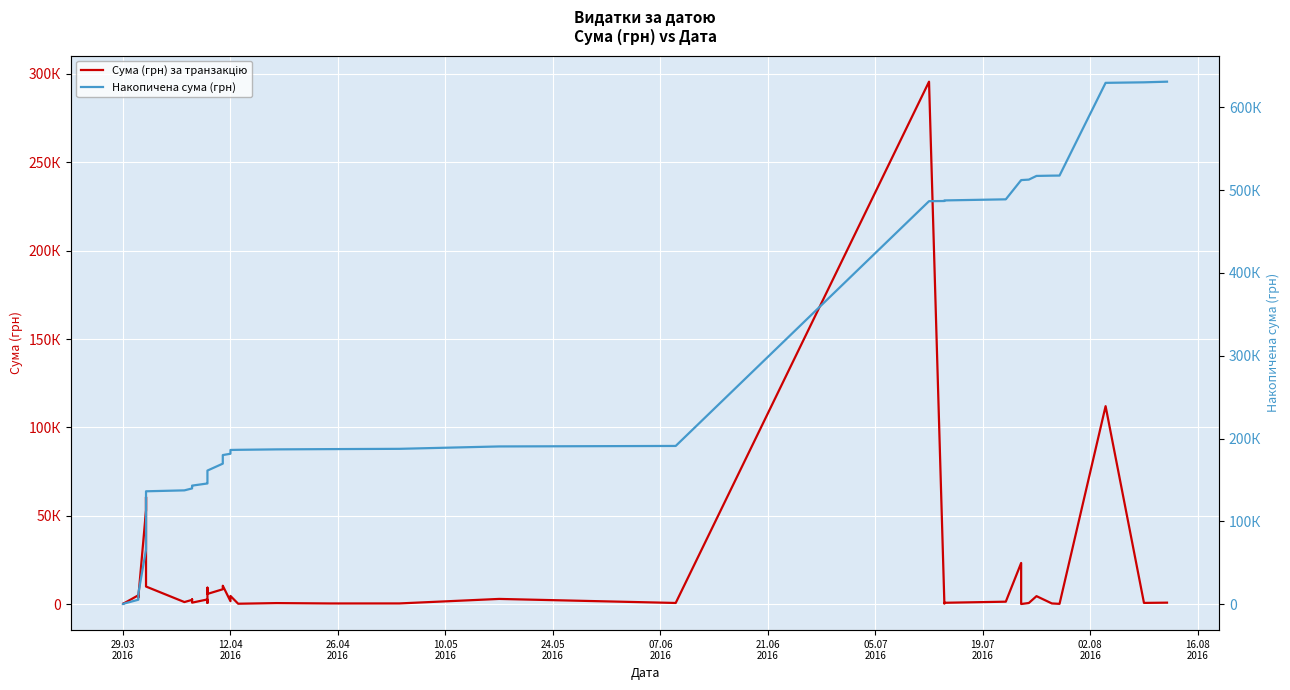

What is the maximum value shown in the chart?

630977.9